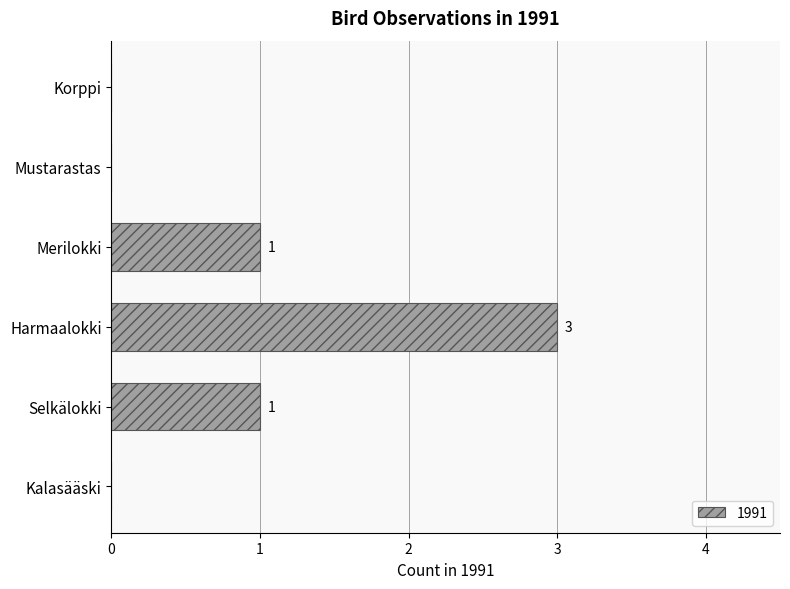

The chart shows a value of 0 at Selkälokki. True or false?

False